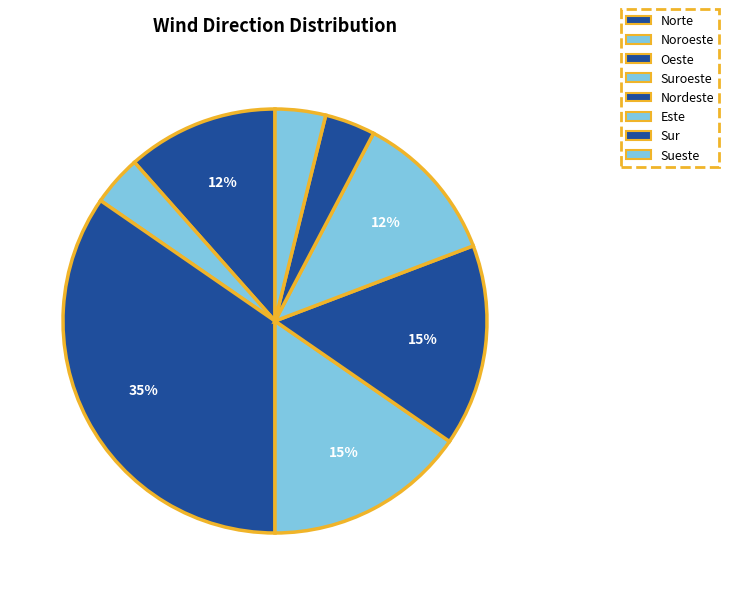

Count the number of slices in the pie.

8